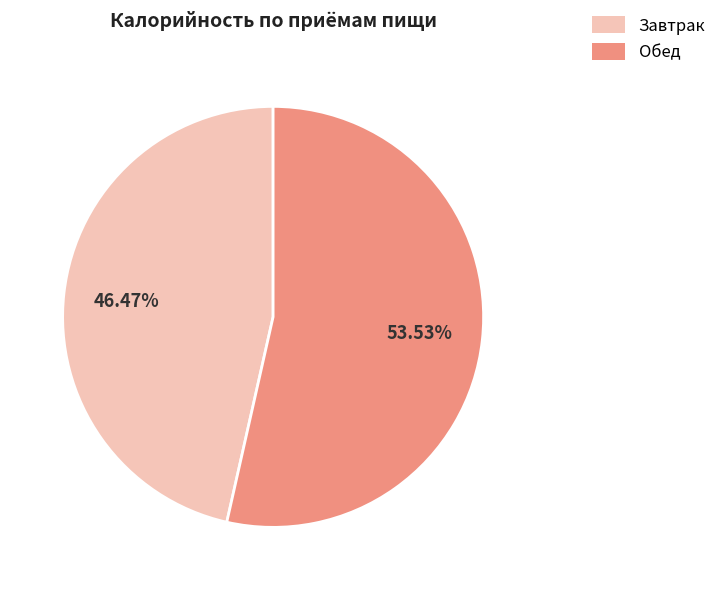

Combined, what portion of the pie is Завтрак and Обед?

100.0%